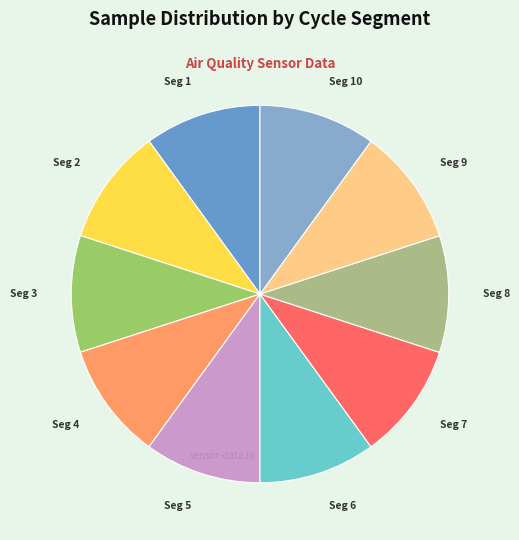

How many slices are in this pie chart?

10